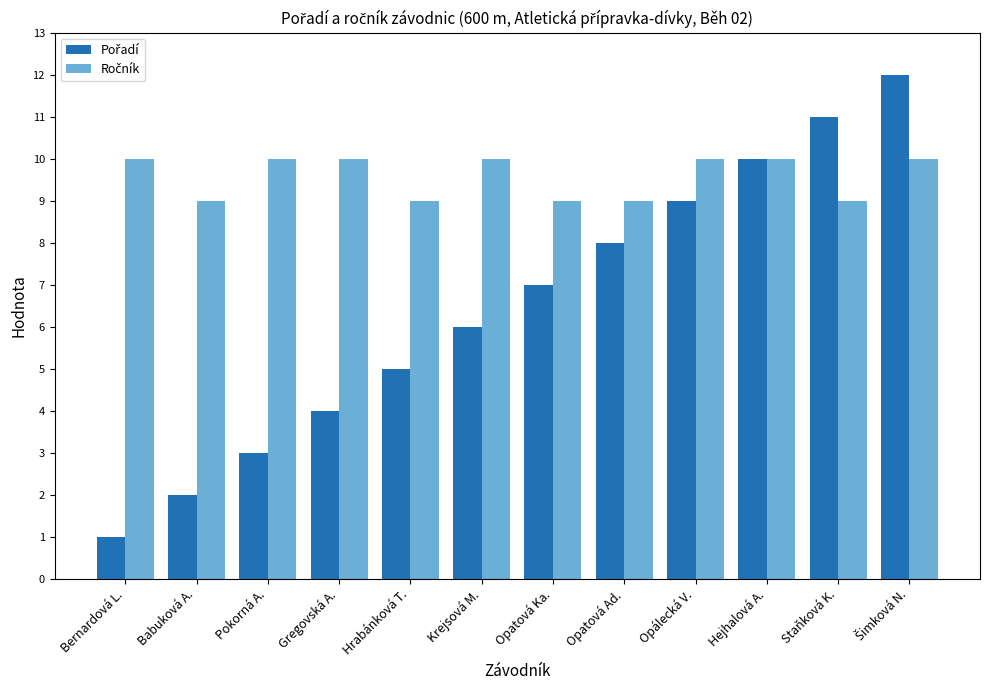

Which label corresponds to the smallest value in the chart?

Bernardová L.